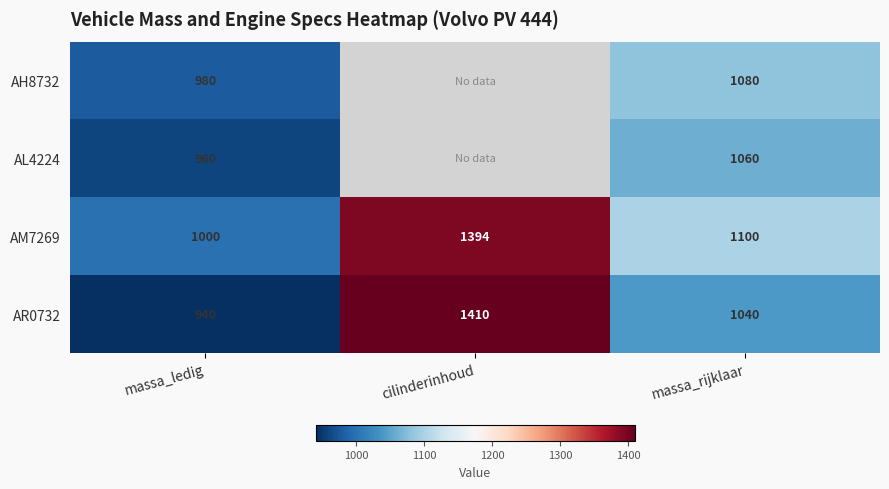

Which has a higher value, massa_rijklaar or cilinderinhoud?

cilinderinhoud